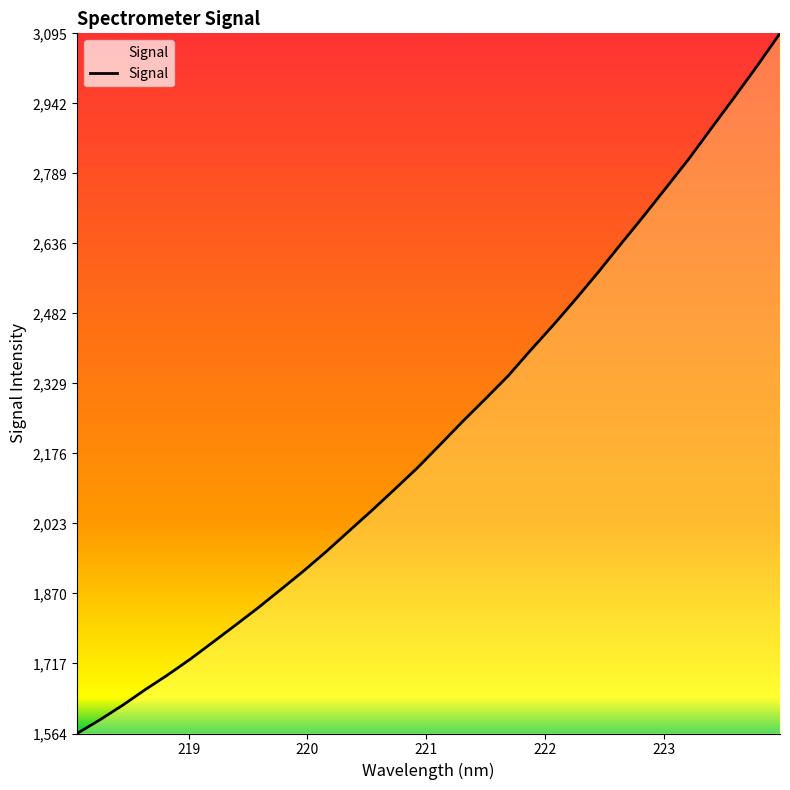

How many lines are shown in the chart?

1